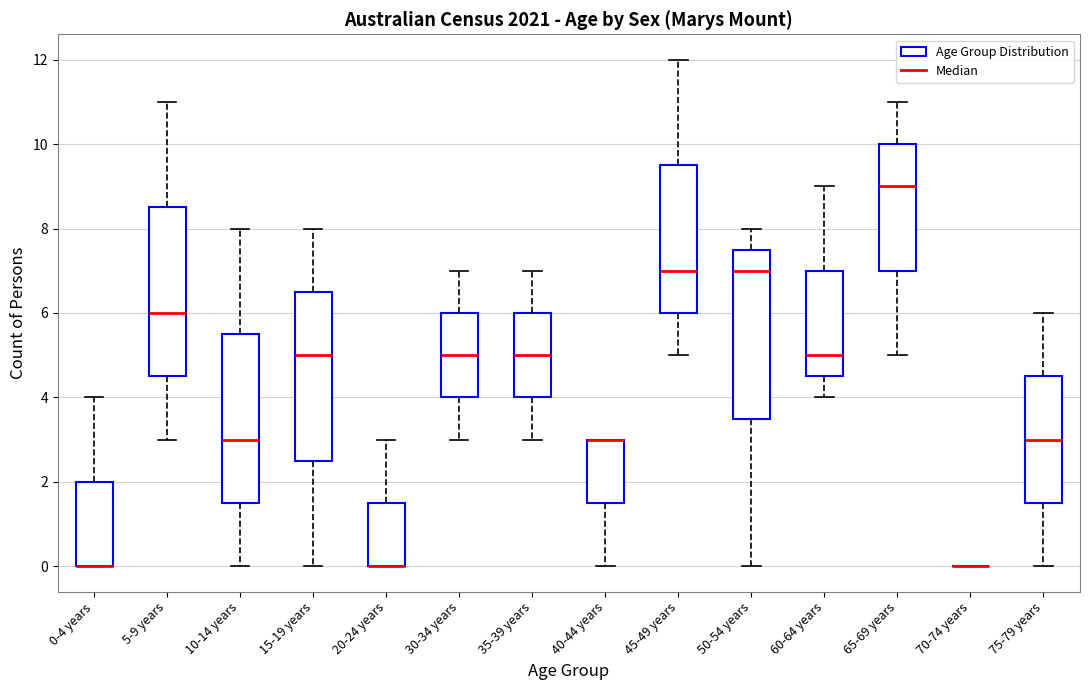

Where is the upper edge of the box for 60-64 years on the y-axis? The values are not printed on the chart, so give them approximately, as read against the axis.

7.0